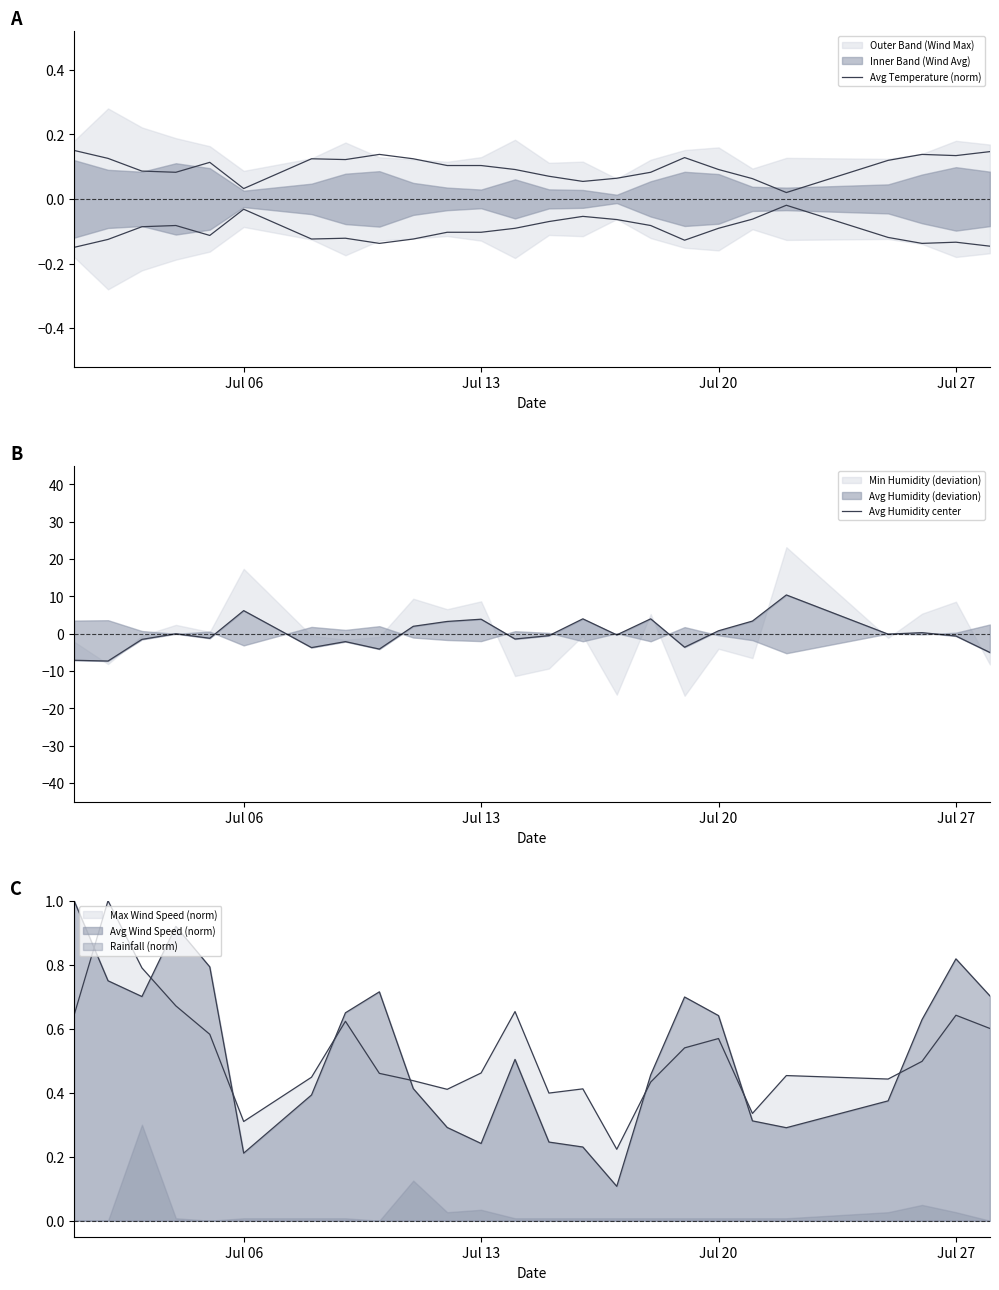

After their last crossing, which series has the higher values: Avg Humidity center or Avg Temperature (norm)?

Avg Temperature (norm)